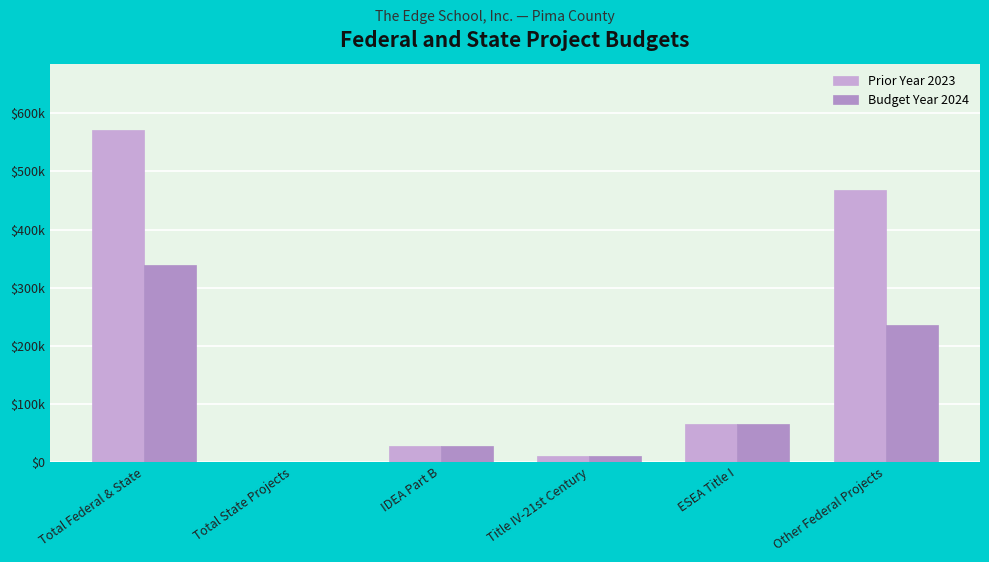

Does the chart contain stacked bars?

No